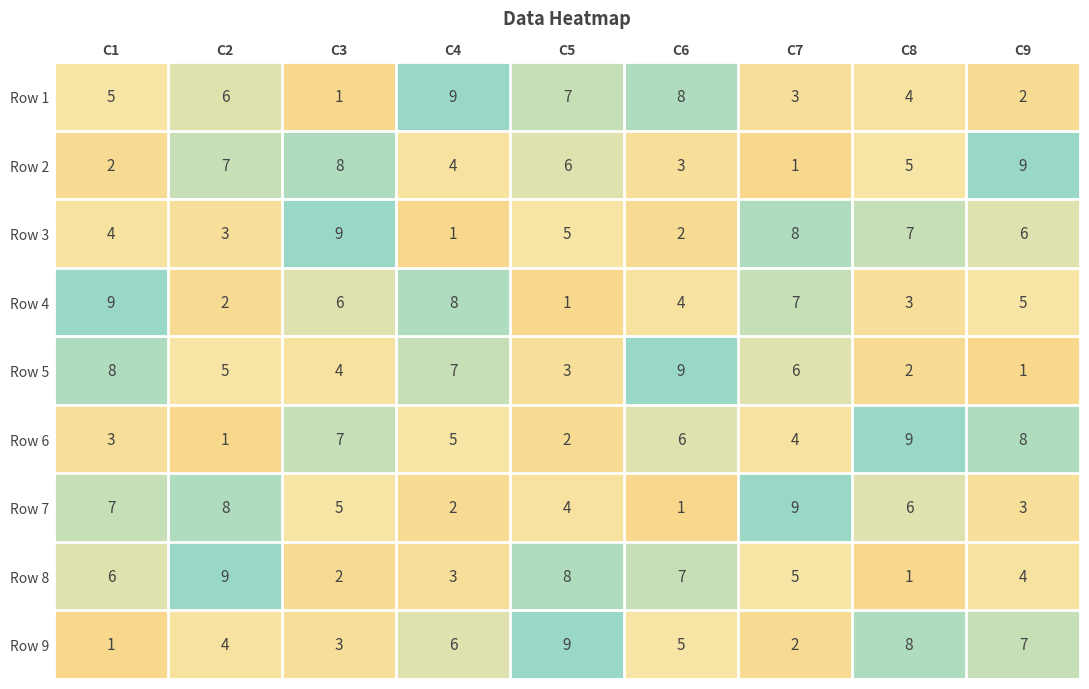

At how many categories does at least one series exceed 8?

9